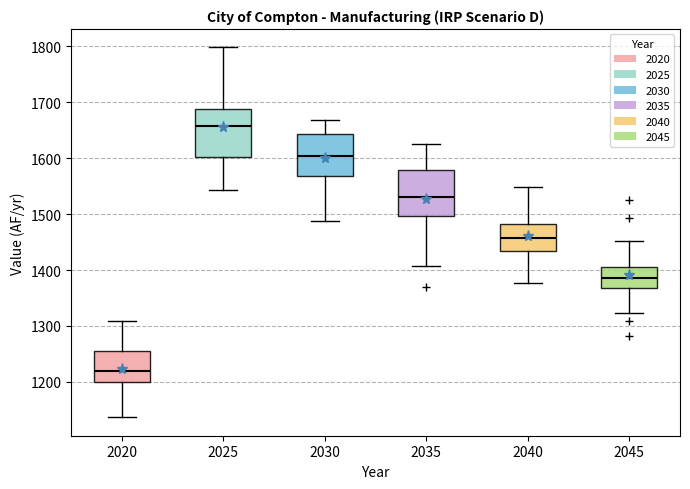

Which box's median line is the lowest?

2020